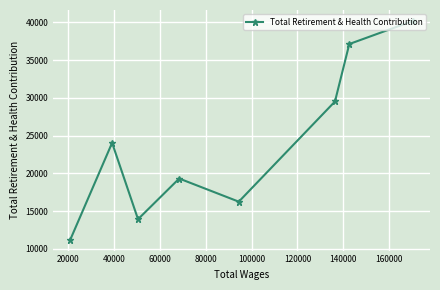

What is the value of the 6th point from the left?

29518